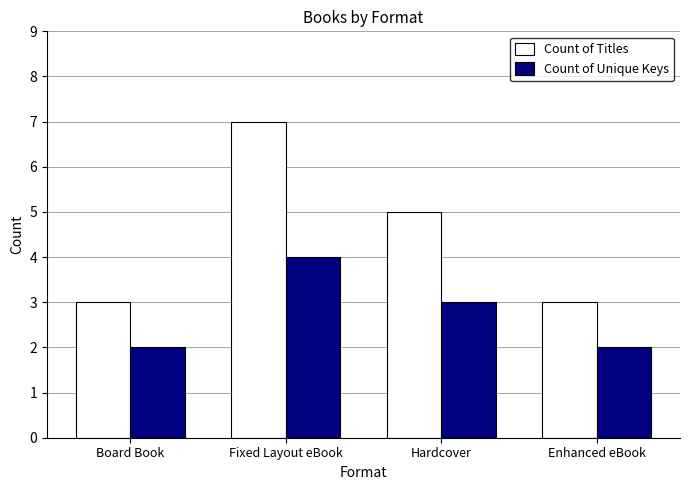

What is the smallest value displayed?

2